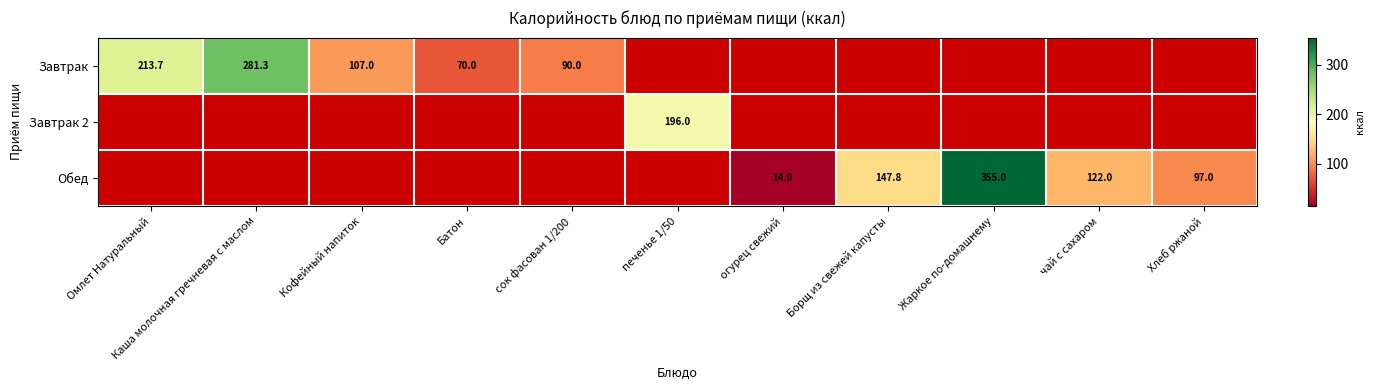

The Обед series shows 147.8 at Борщ из свежей капусты. True or false?

True